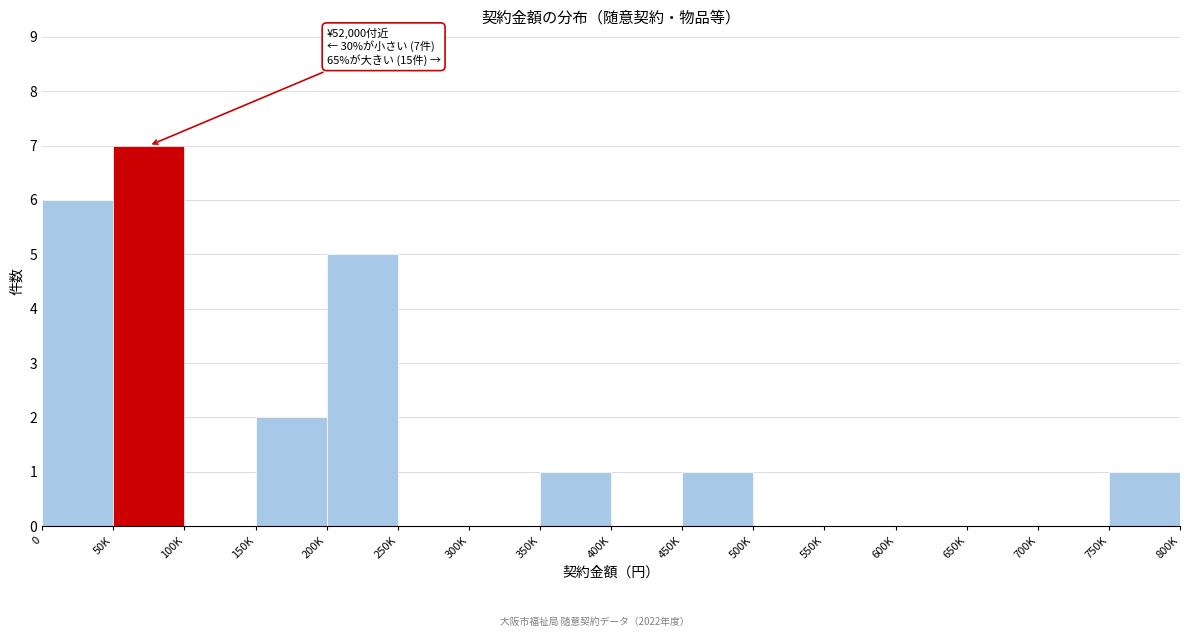

Reading right to left, list all the values displayed in this chart.

750K=1	700K=0	650K=0	600K=0	550K=0	500K=0	450K=1	400K=0	350K=1	300K=0	250K=0	200K=5	150K=2	100K=0	50K=7	0=6